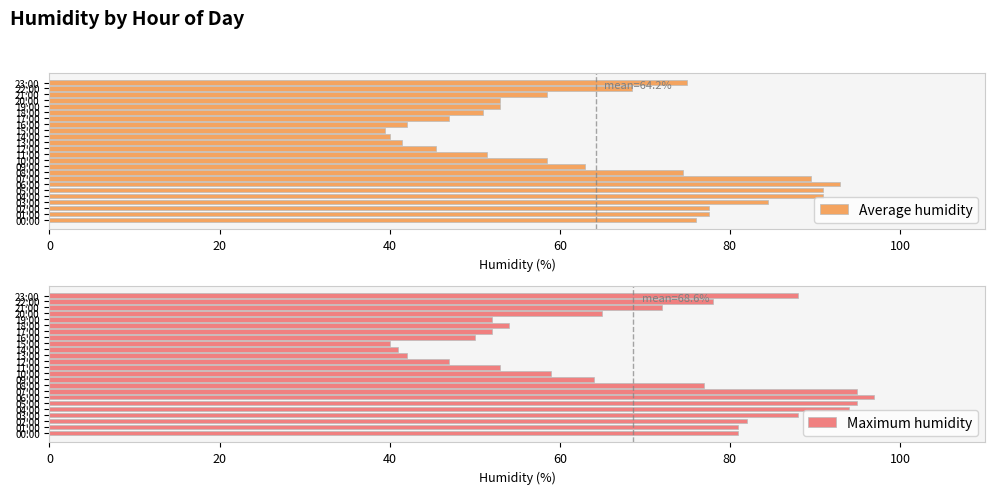

What is the minimum value for Average humidity?

39.5